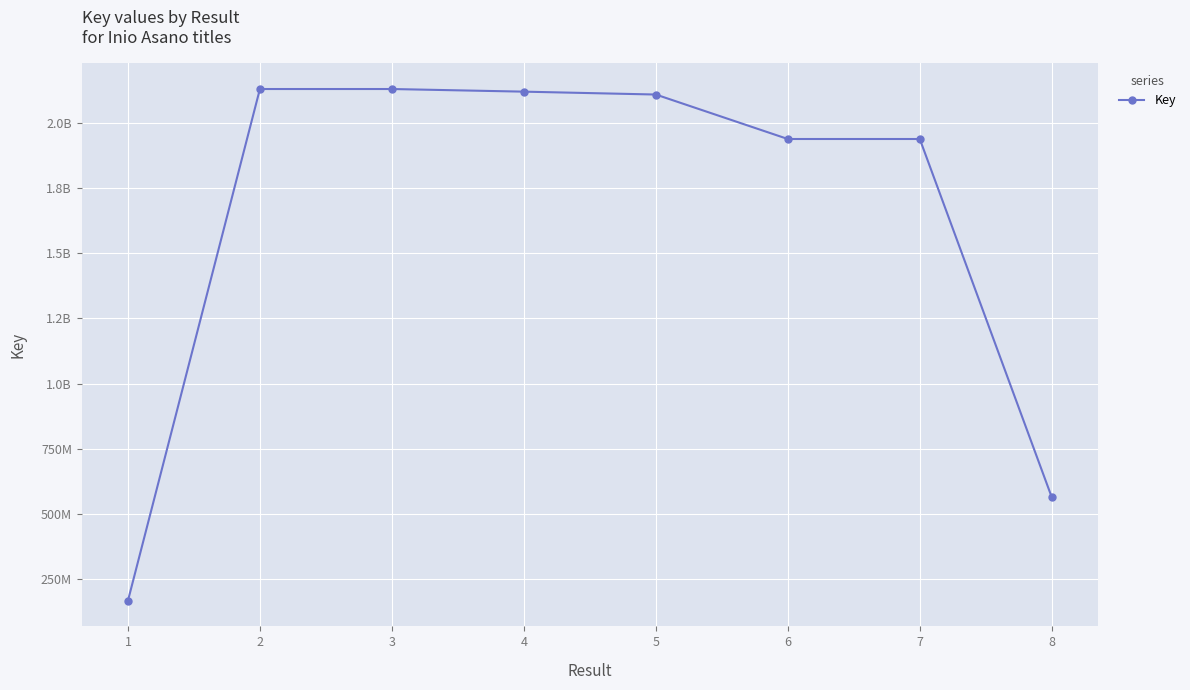

Rank the categories by value from lowest to highest.

1, 8, 7, 6, 5, 4, 3, 2